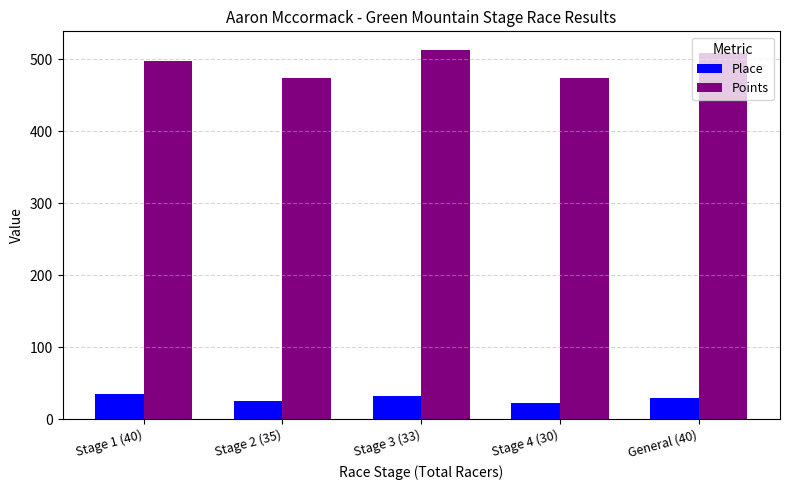

What are all the series names shown in the legend?

Place, Points